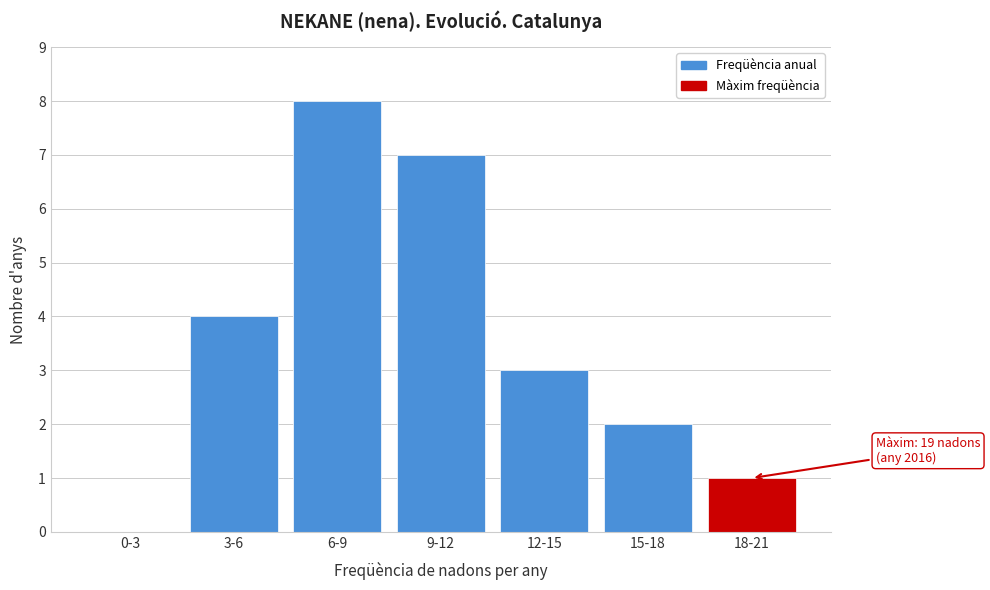

Reading left to right, transcribe all the data shown in this chart.

0-3=0	3-6=4	6-9=8	9-12=7	12-15=3	15-18=2	18-21=1